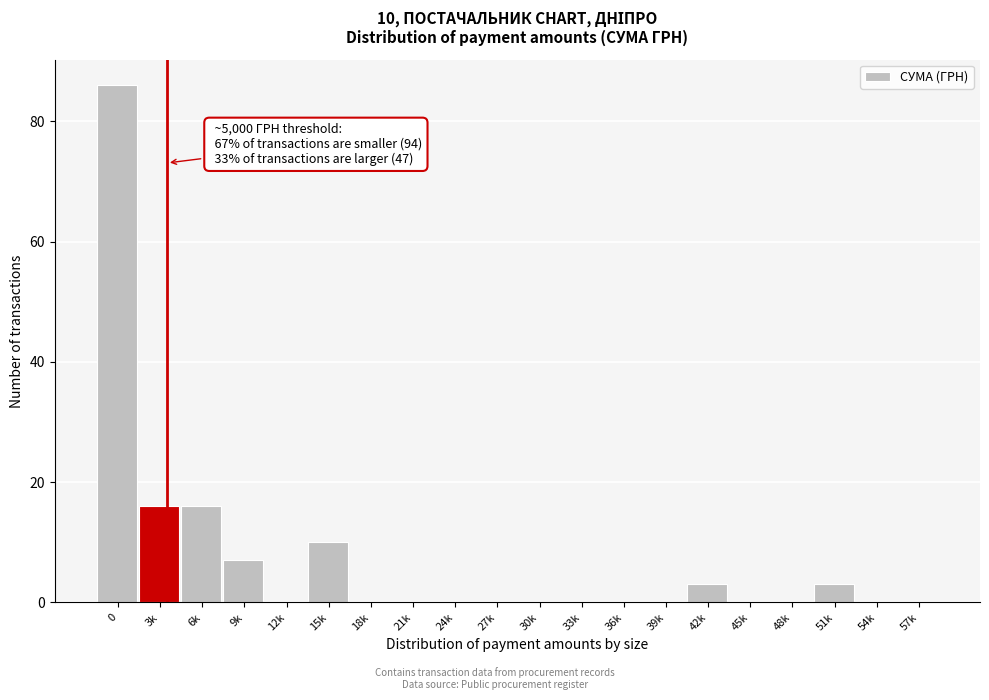

Reading right to left, transcribe all the data shown in this chart.

57k=0	54k=0	51k=3	48k=0	45k=0	42k=3	39k=0	36k=0	33k=0	30k=0	27k=0	24k=0	21k=0	18k=0	15k=10	12k=0	9k=7	6k=16	3k=16	0=86